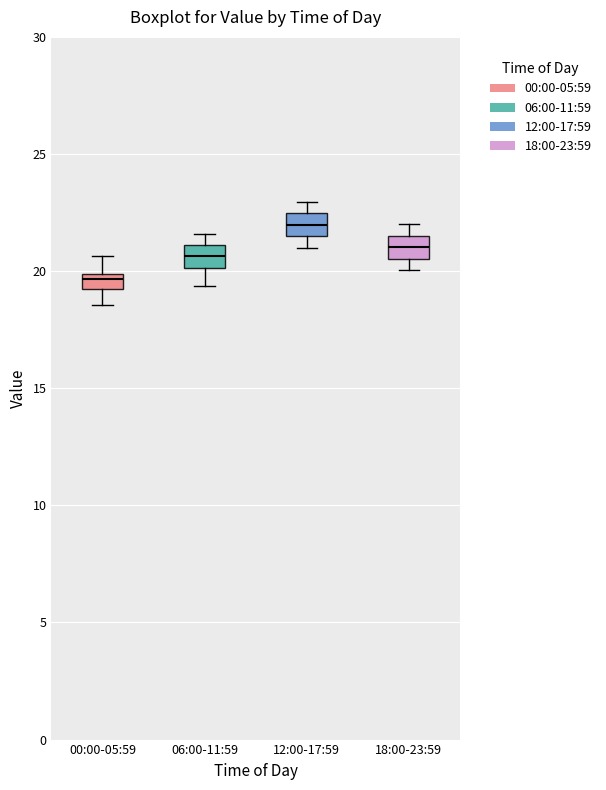

Which box's median line is the lowest?

00:00-05:59